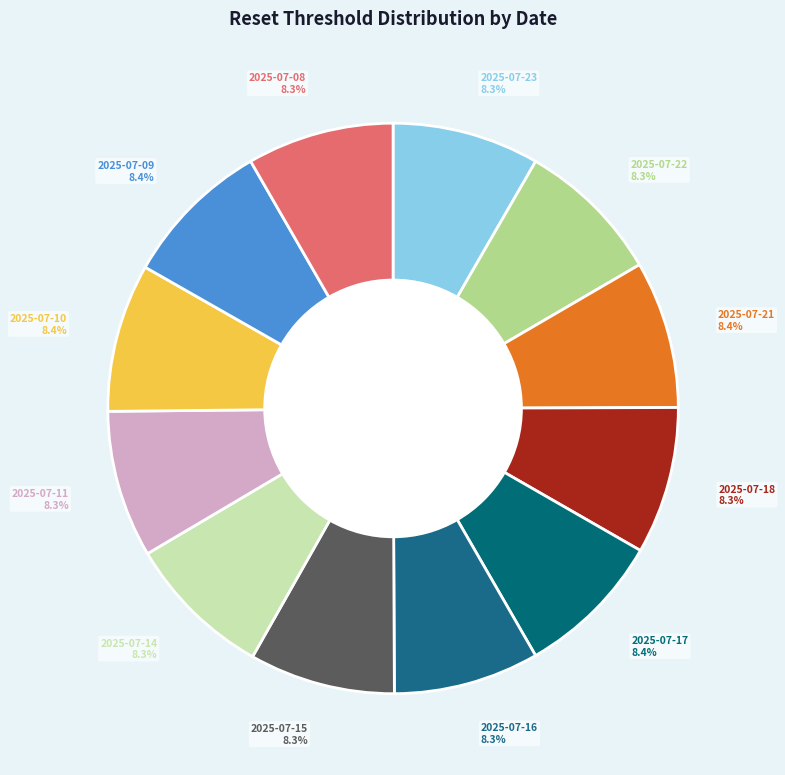

To the nearest percent, what portion does 2025-07-09 represent?

8%